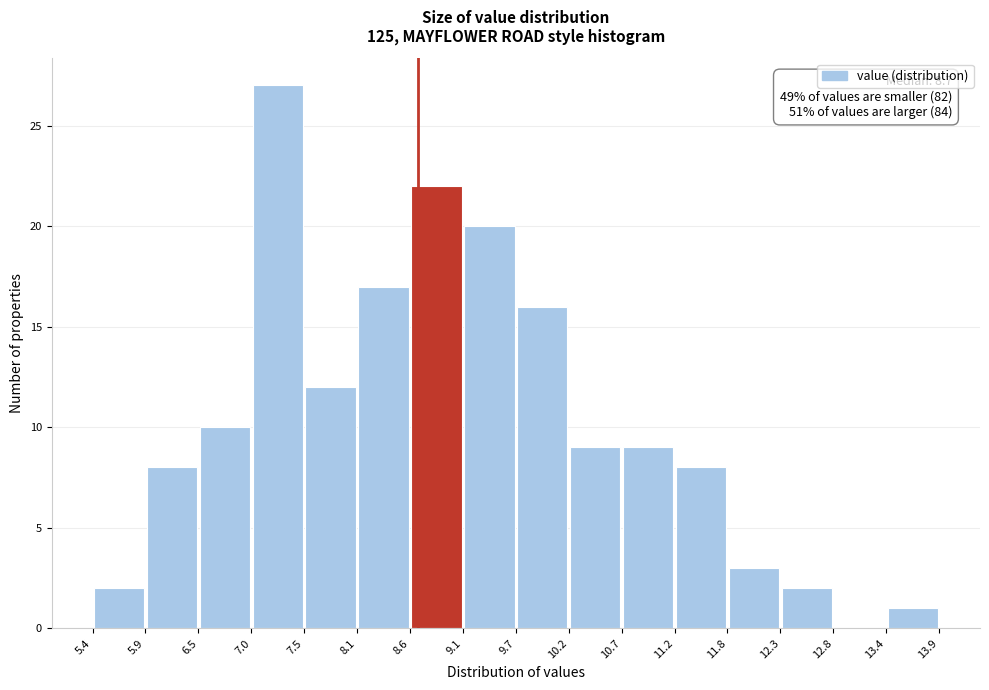

Over which range of the x-axis is the bar tallest?

7.0 to 7.5